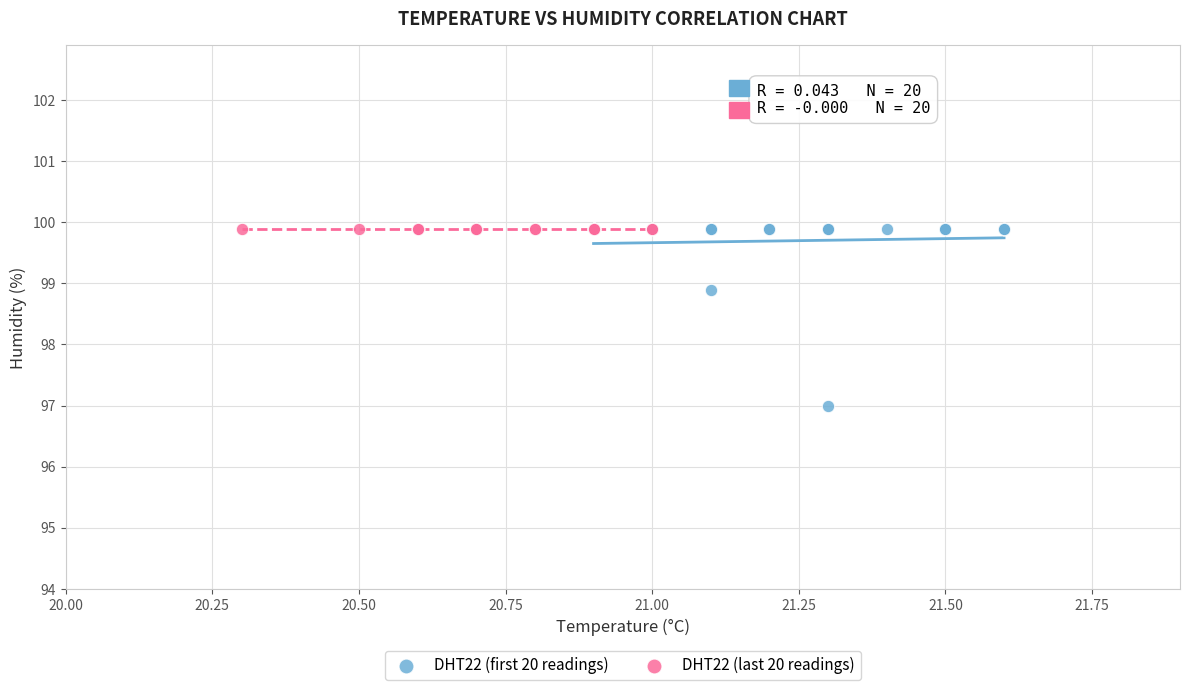

Which series reaches the minimum Y coordinate?

DHT22 (first 20 readings)